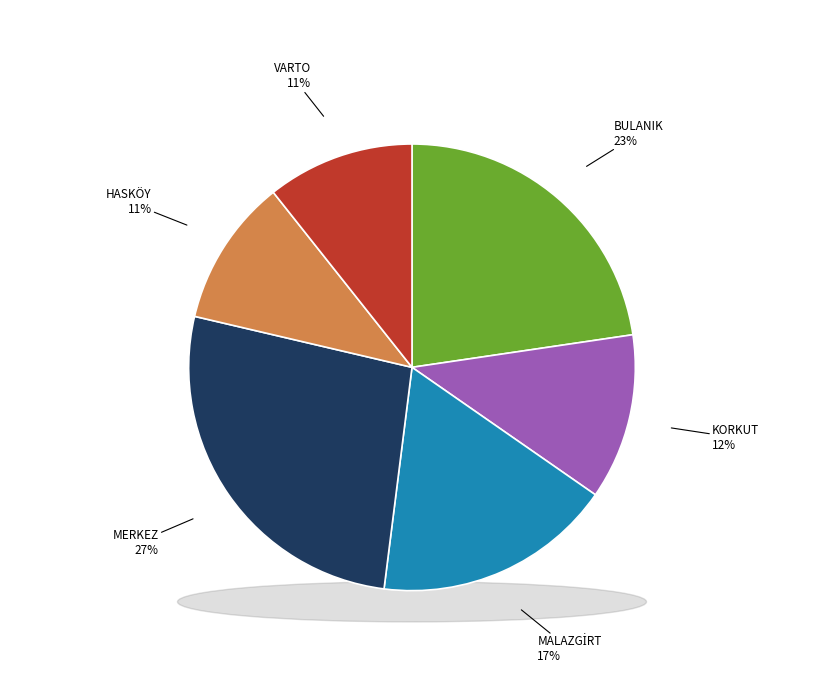

What is the largest slice in the pie chart?

MERKEZ